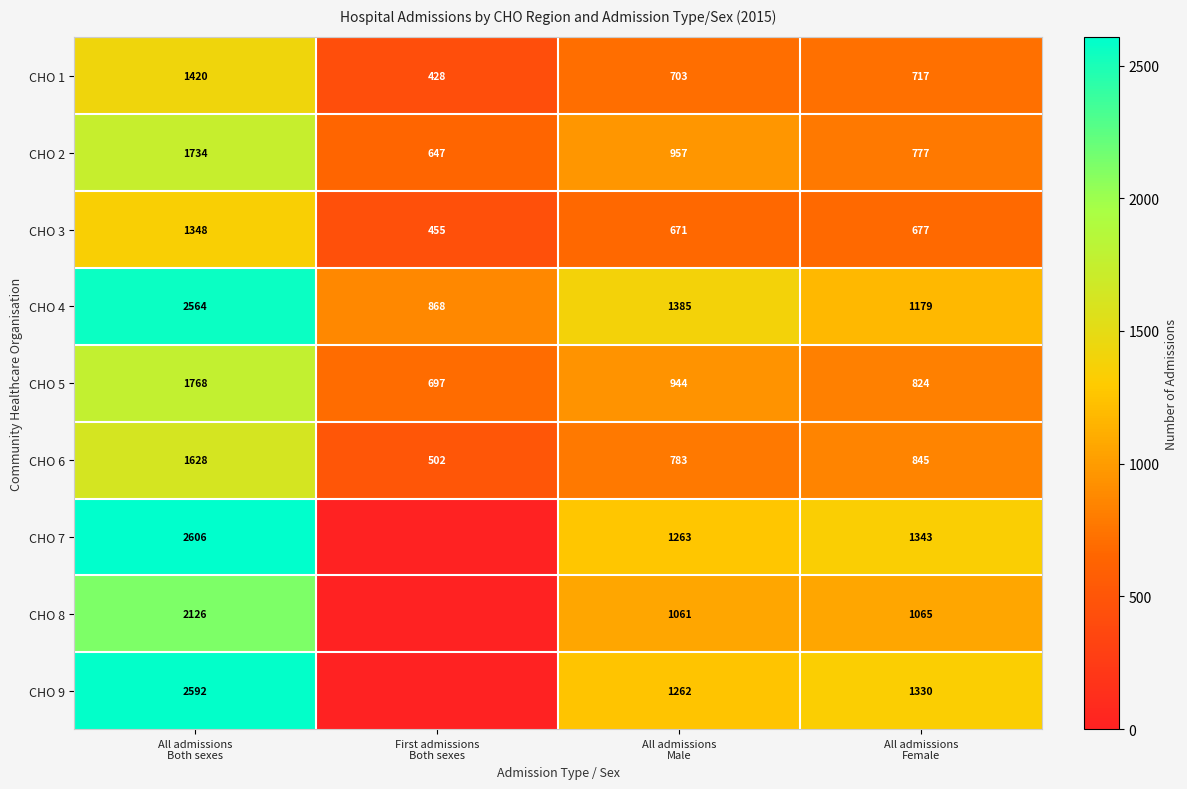

What is the difference between the maximum and minimum values in the CHO 5 series?

1071